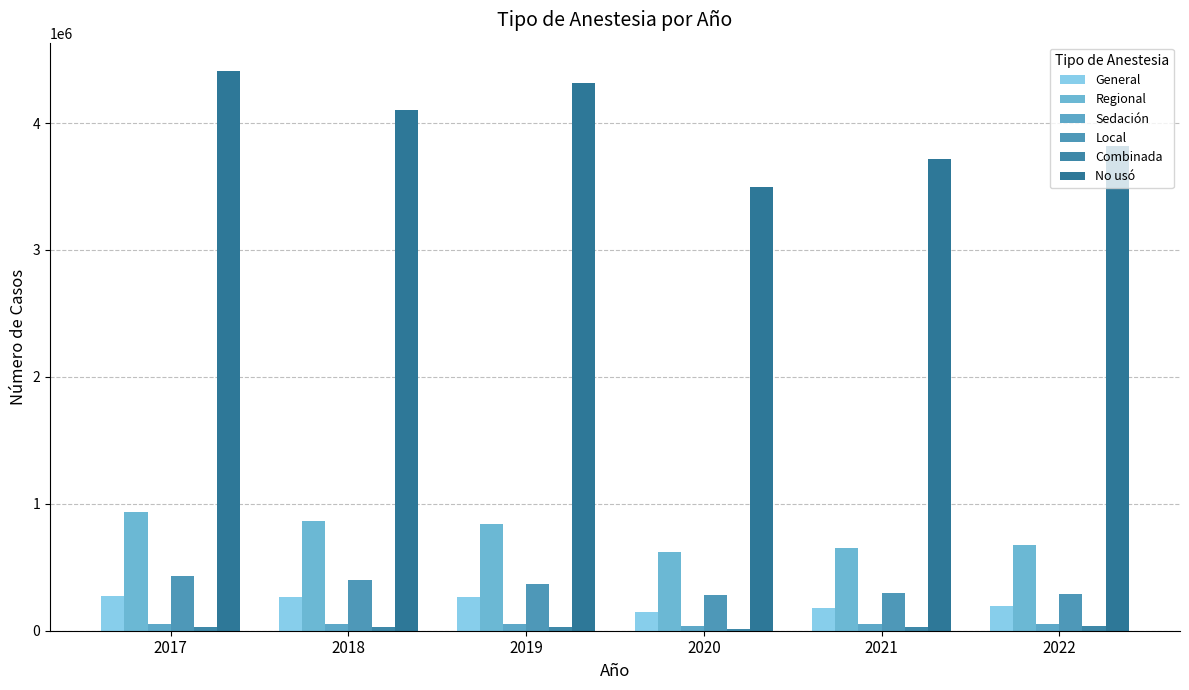

What is the value of the Local bar at the 1st from the left?

429339